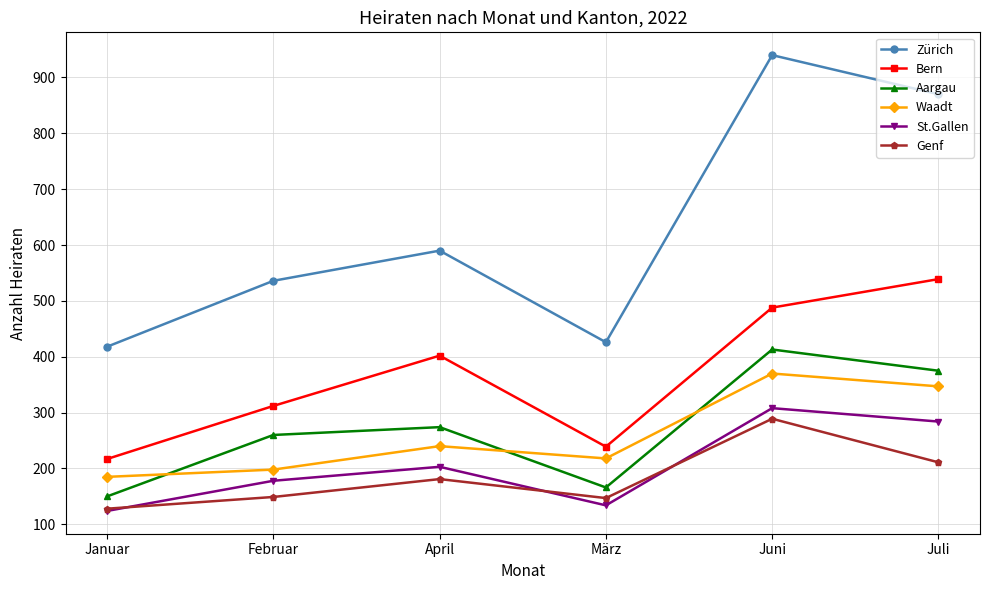

Is the value of Genf at Februar greater than the value of Waadt at Juni?

No